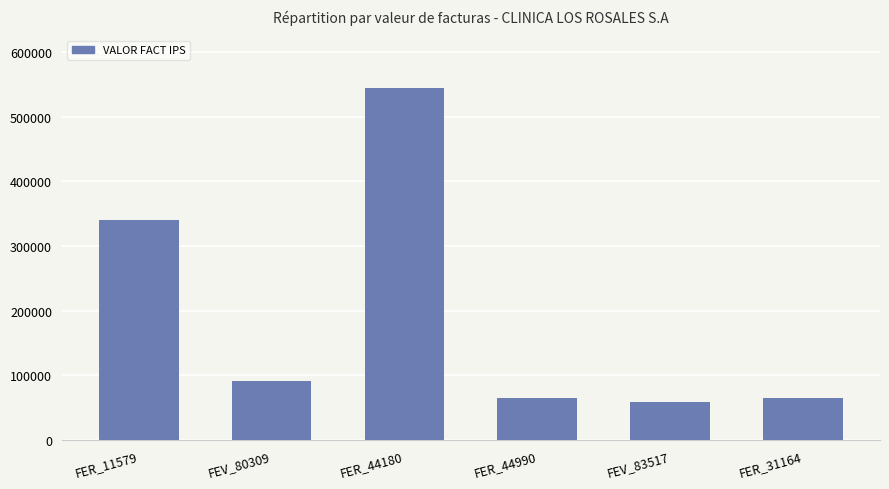

Where is the data nearest to the value 301900?

FER_11579